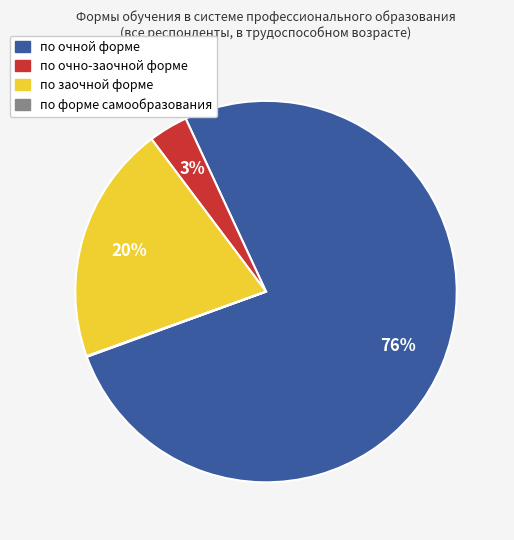

Is the sum of по очной форме and по очно-заочной форме greater than half?

Yes